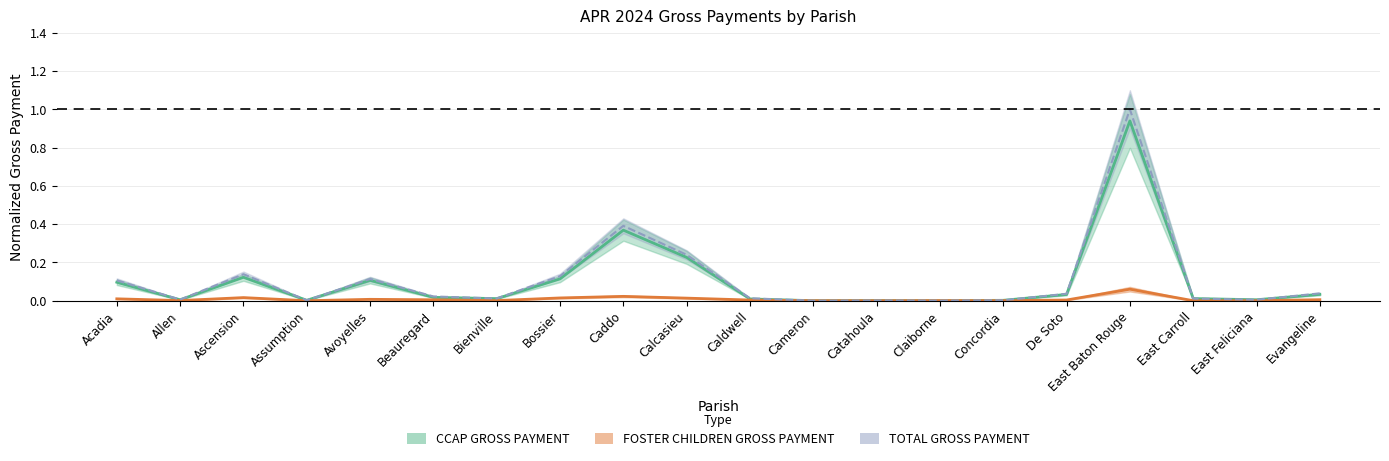

The FOSTER CHILDREN GROSS PAYMENT series shows 0.0 at Concordia. True or false?

True